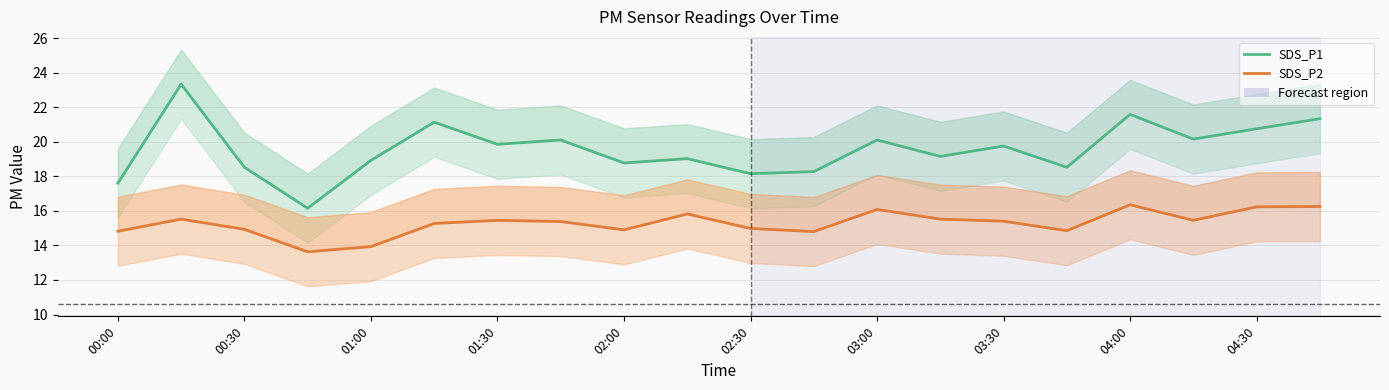

Reading left to right, extract all data points from this chart.

SDS_P1: 17.6	23.3	18.5	16.1	18.9	21.1	19.9	20.1	18.8	19.0	18.1	18.3	20.1	19.1	19.8	18.5	21.6	20.1	20.8	21.3
SDS_P2: 14.8	15.5	14.9	13.6	13.9	15.3	15.4	15.4	14.9	15.8	15.0	14.8	16.1	15.5	15.4	14.8	16.4	15.4	16.2	16.2